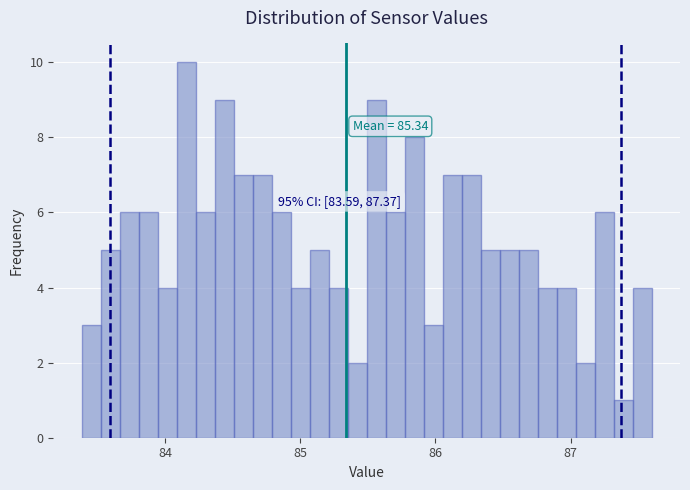

Around what value on the x-axis is the tallest bar? Give the approximate position of its centre, as read against the axis.

84.2